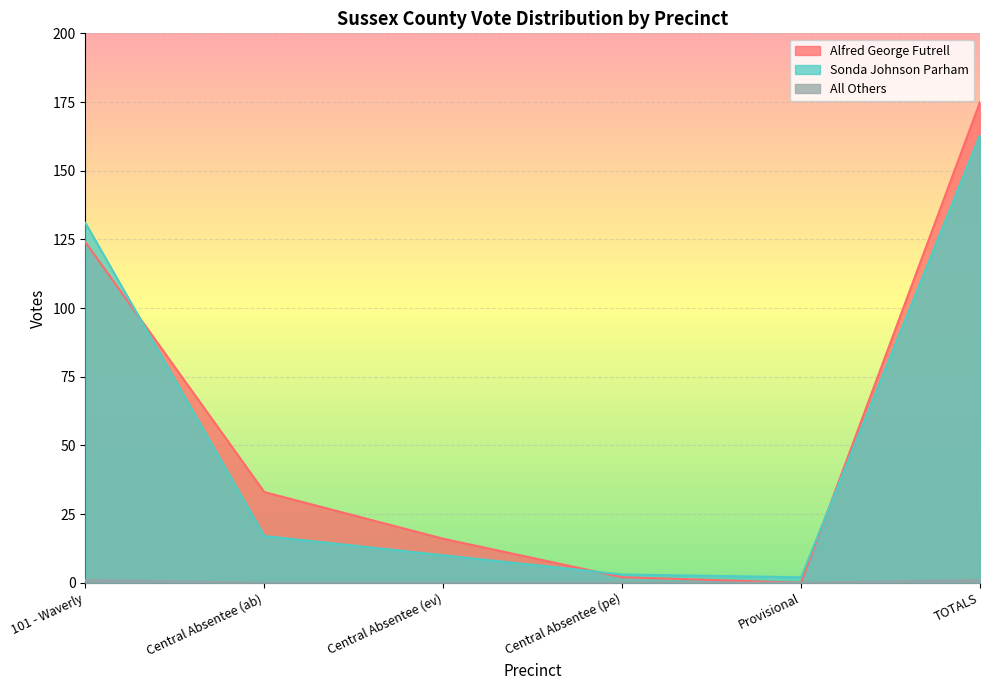

The Alfred George Futrell series shows 2 at Central Absentee (pe). True or false?

True